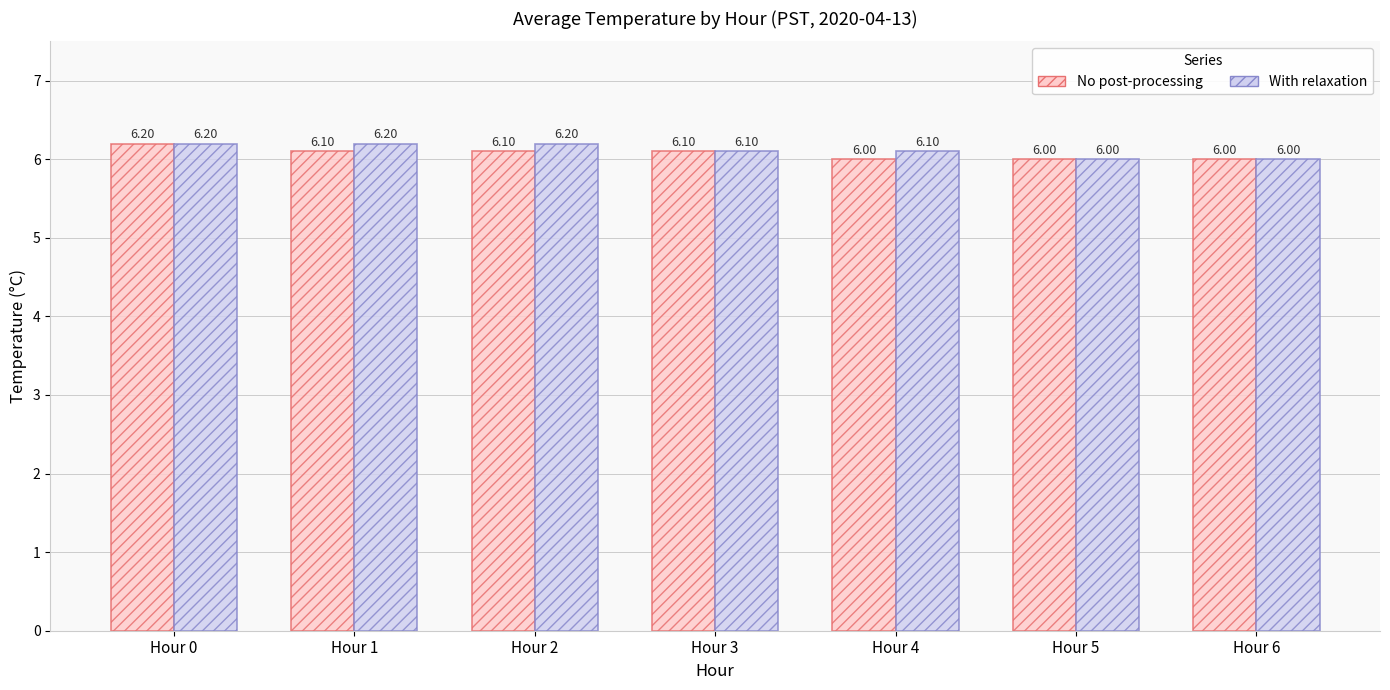

Reading right to left, extract all data points from this chart.

No post-processing: 6.0	6.0	6.0	6.1	6.1	6.1	6.2
With relaxation: 6.0	6.0	6.1	6.1	6.2	6.2	6.2